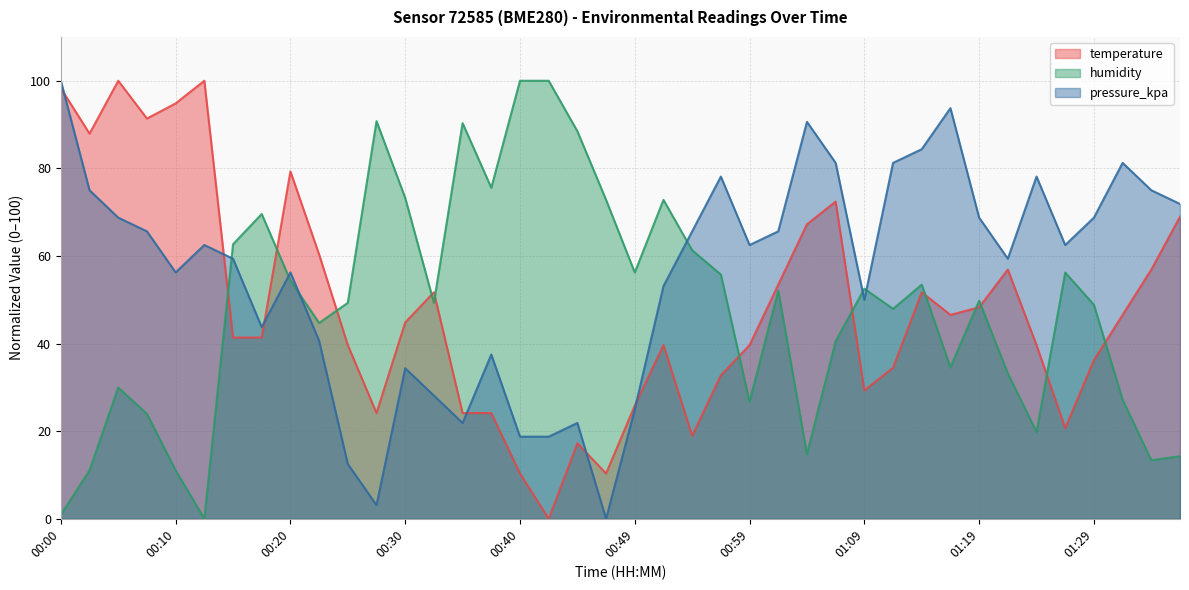

The temperature series shows 56.9 at 01:22. True or false?

True